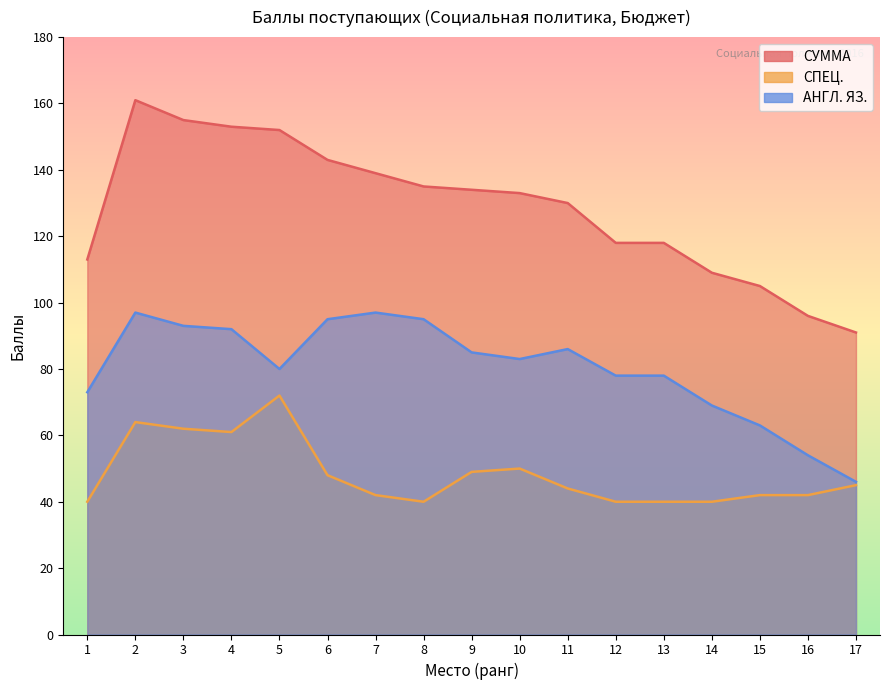

What is the spread (max minus min) of values at 2?

97